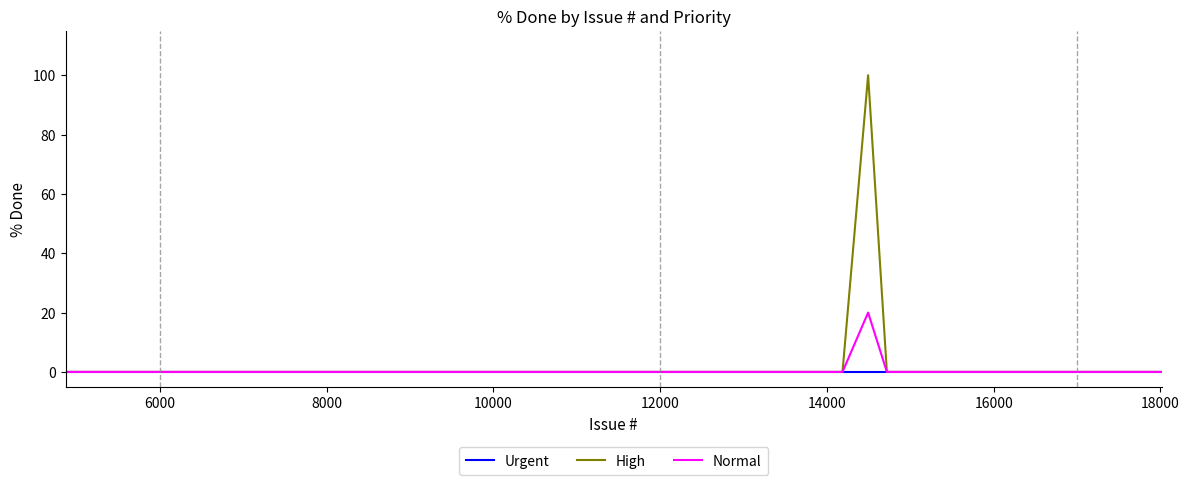

Which series has the widest spread of values?

High